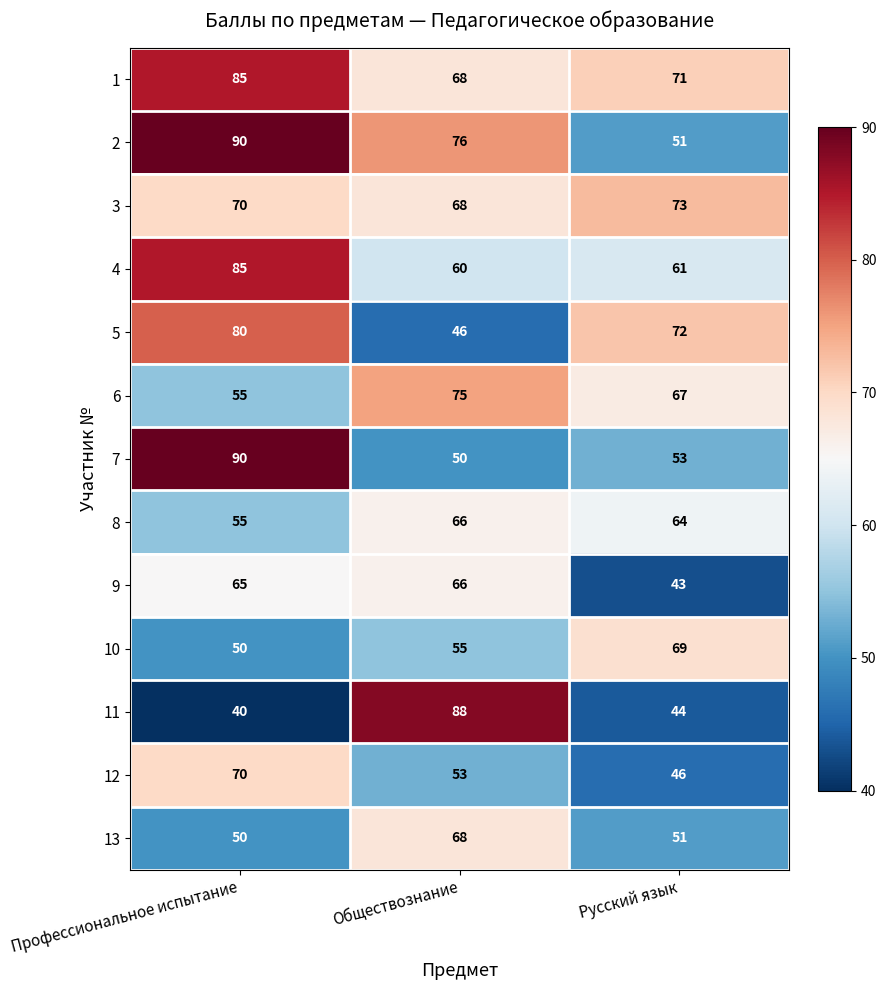

What is the average value of the 13 series?

56